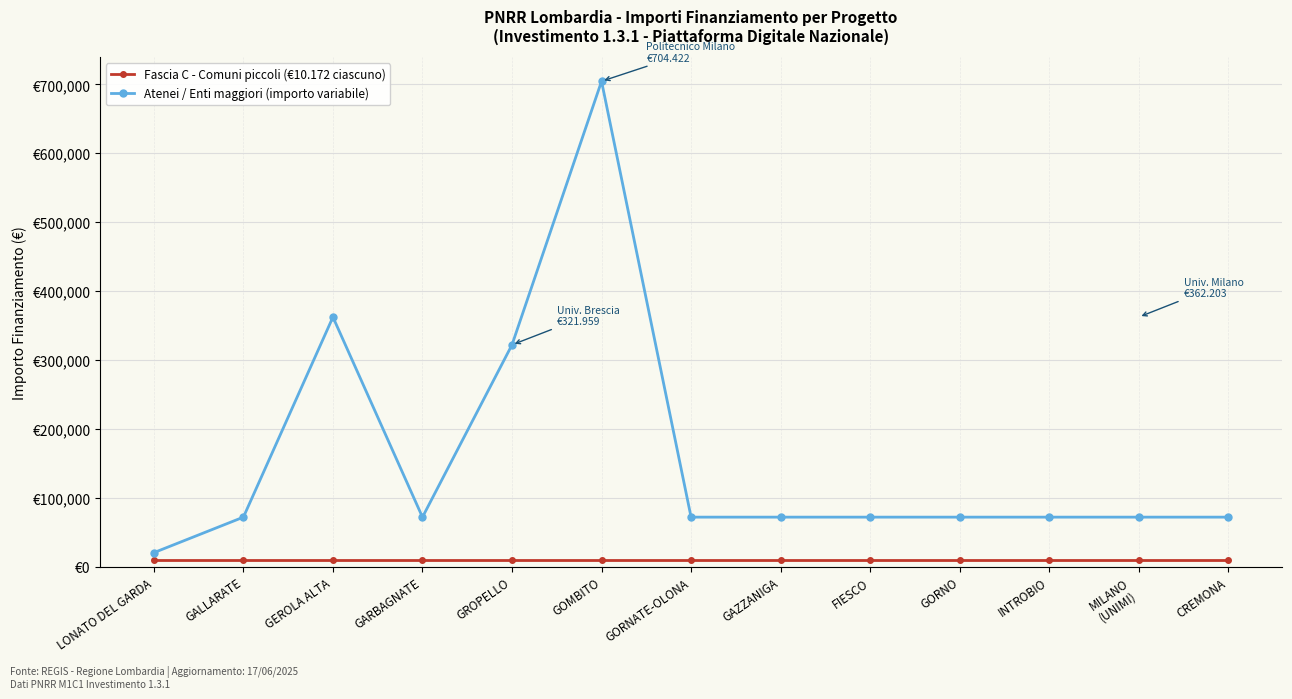

List the series in order of their peak value, highest first.

Atenei / Enti maggiori (importo variabile), Fascia C - Comuni piccoli (€10.172 ciascuno)